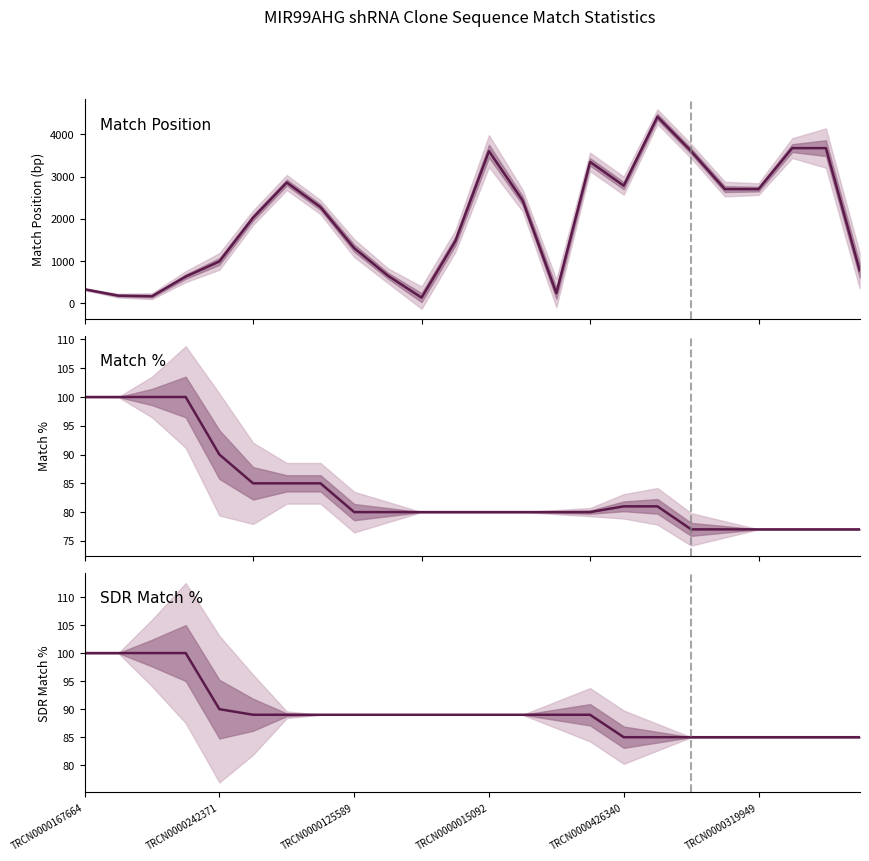

The SDR Match % series shows 45 at TRCN0000125589. True or false?

False